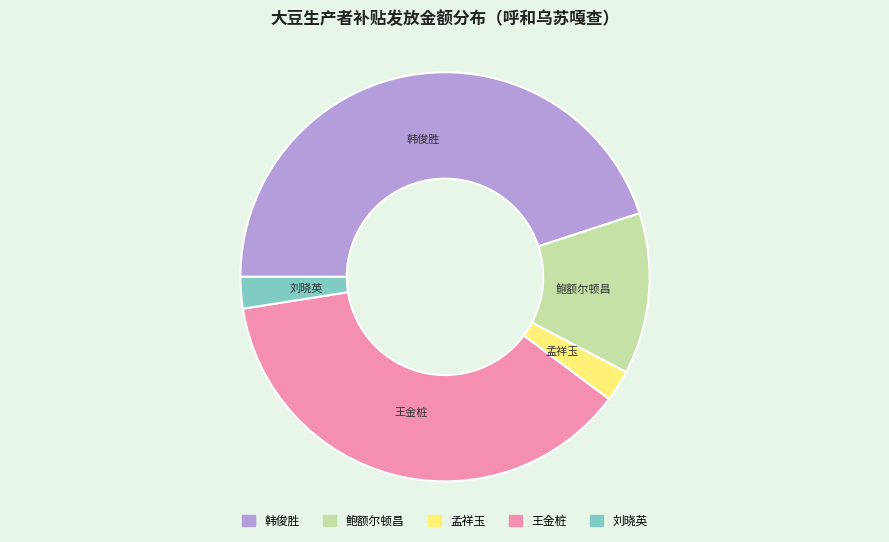

Which category has the biggest portion of the pie?

韩俊胜